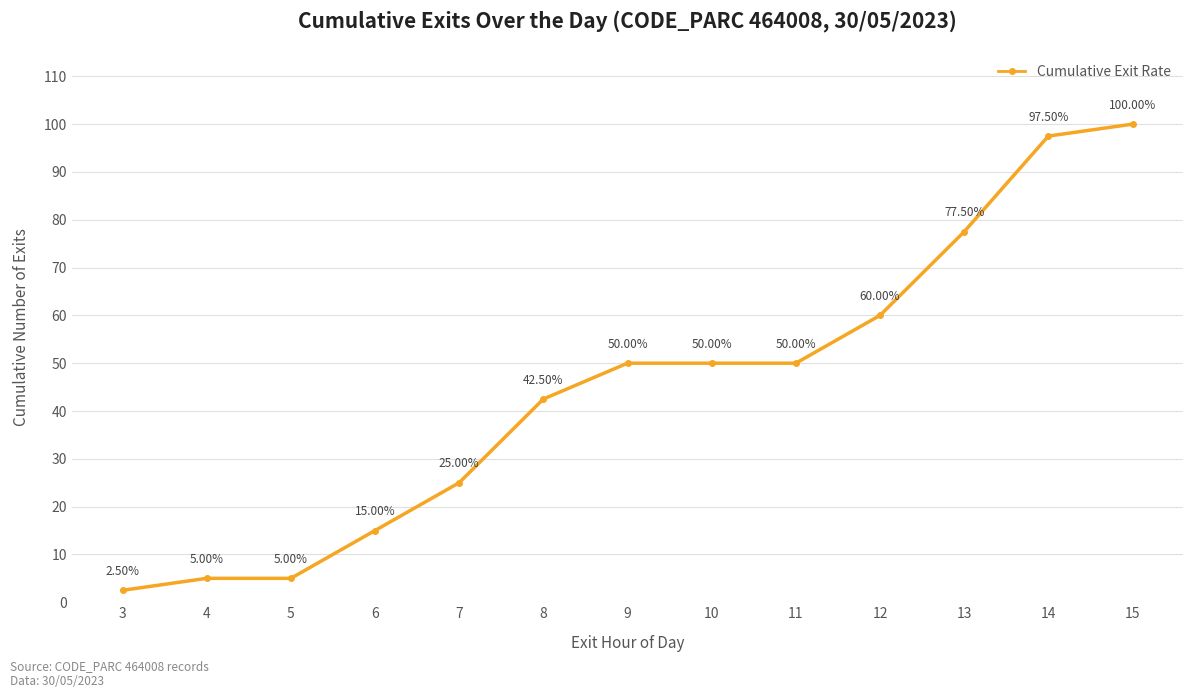

What is the sum of all values?

580.0